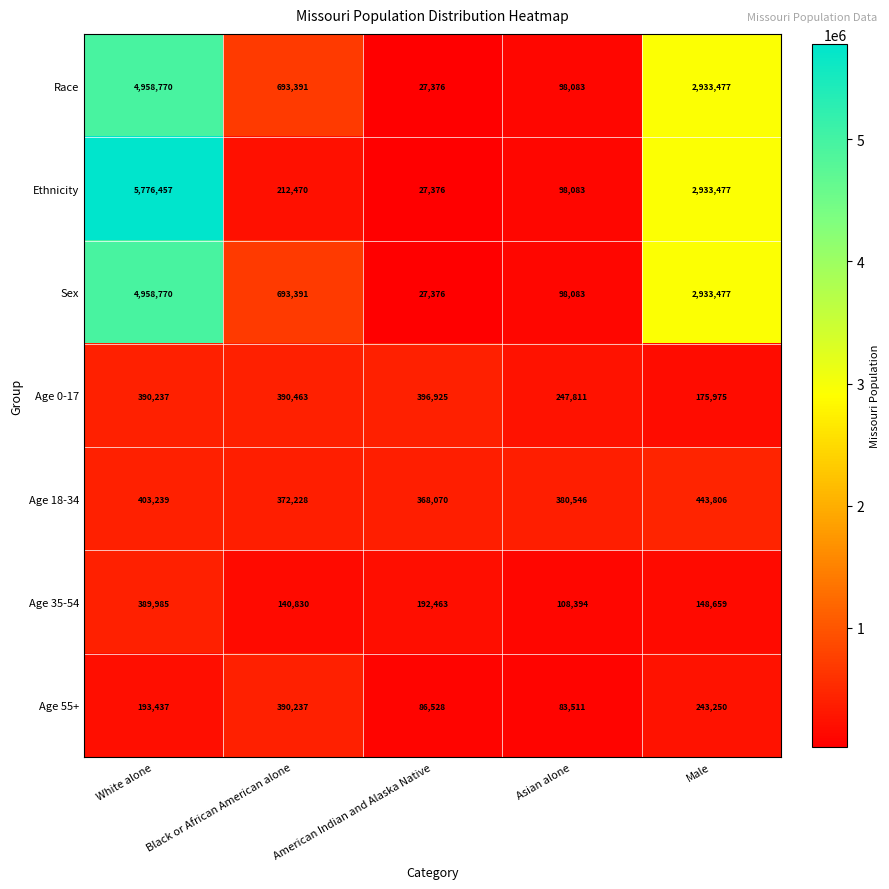

Which series has the largest total across all categories?

Ethnicity